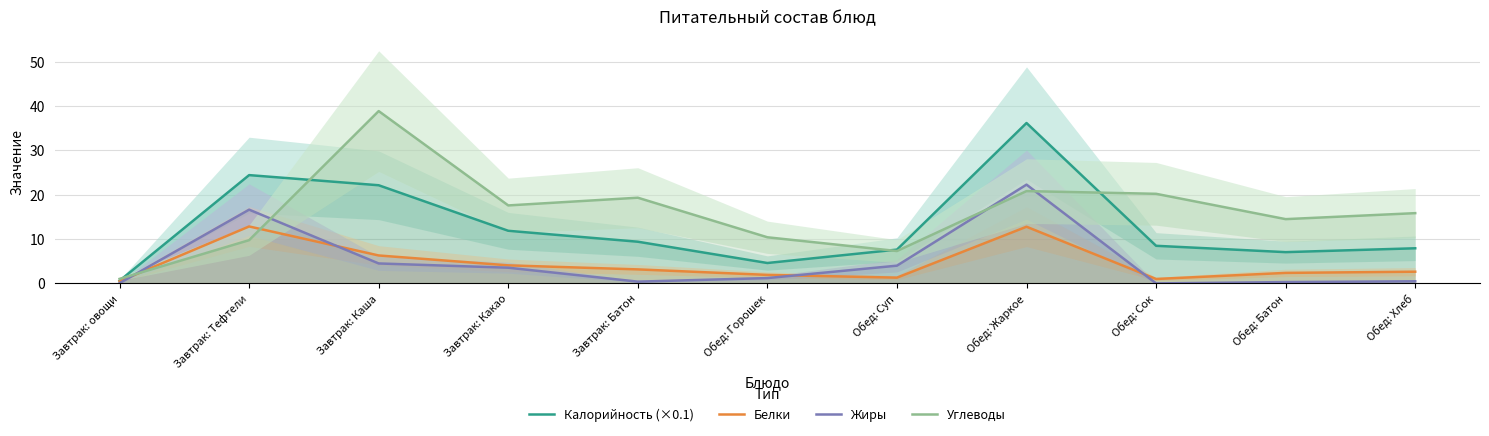

How many lines are shown in the chart?

4